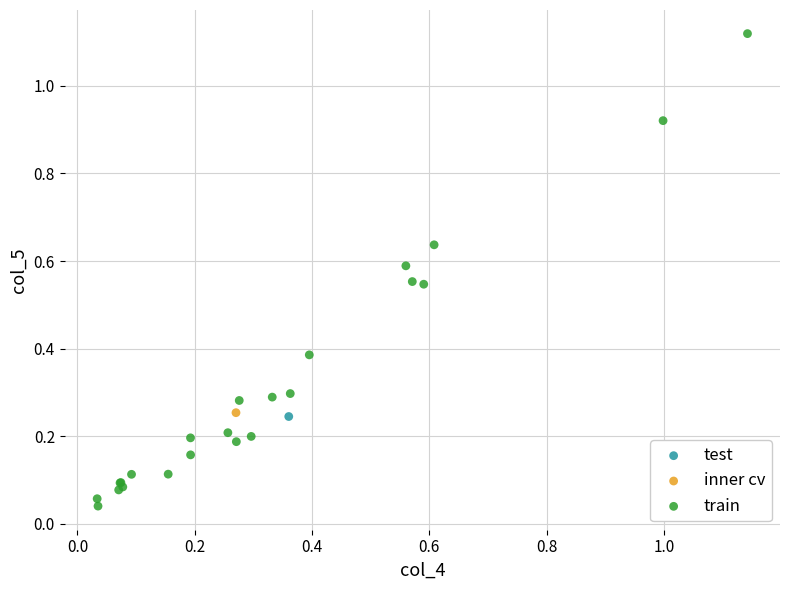

What are all the series names shown in the legend?

test, inner cv, train